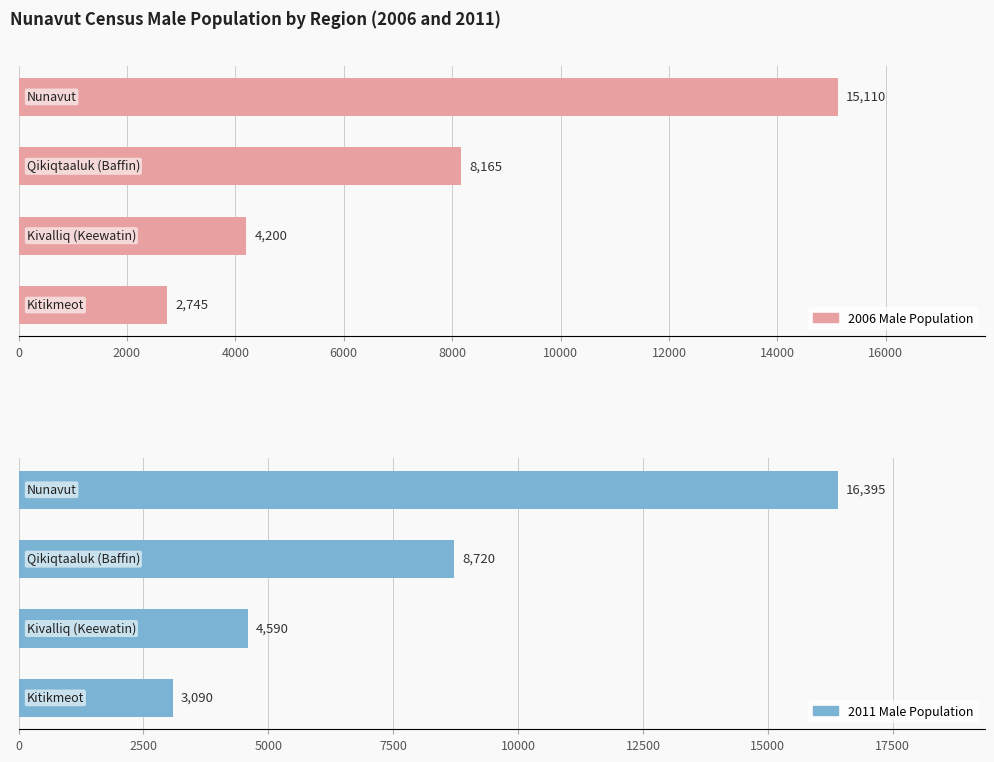

Is it true that 2011 Male Population equals 4590 at 4000?

True